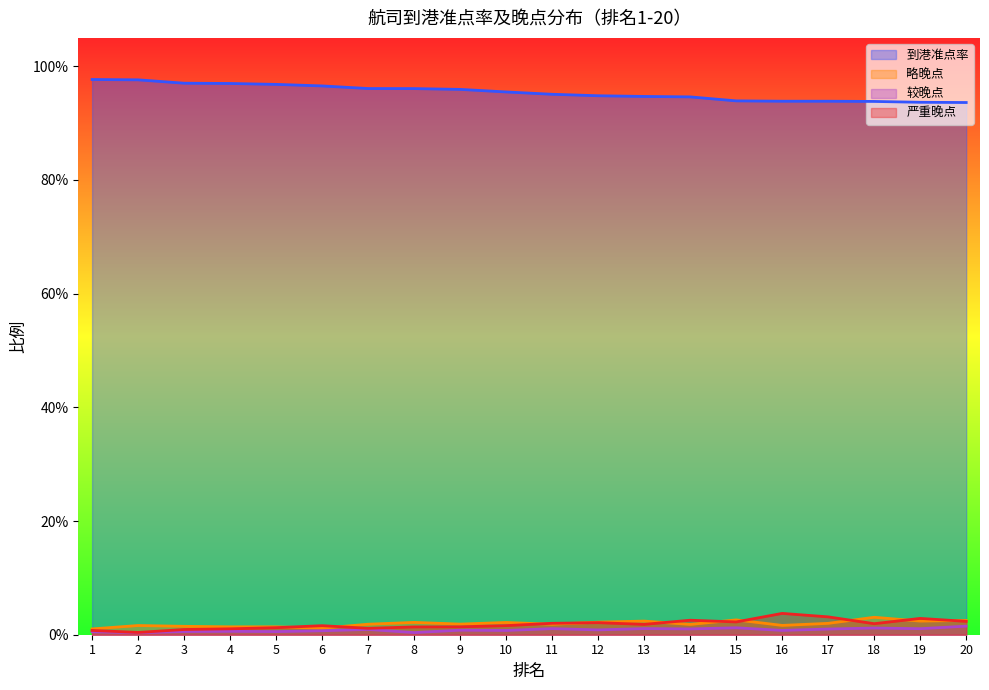

What are all the series names shown in the legend?

到港准点率, 略晚点, 较晚点, 严重晚点